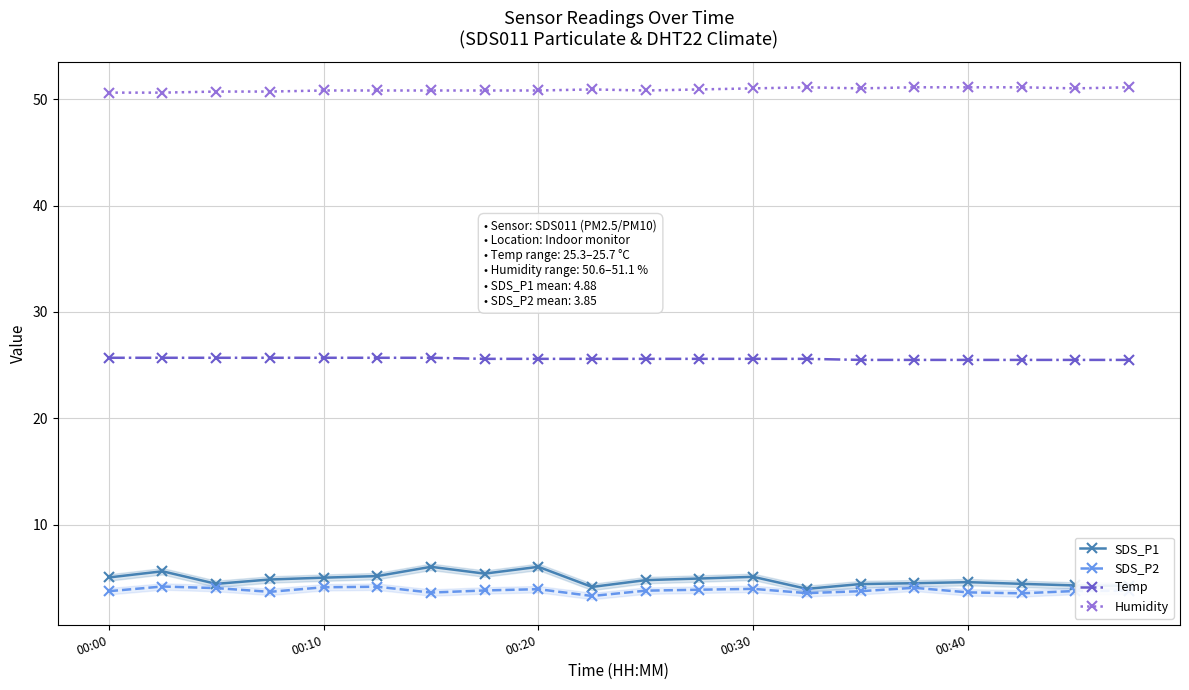

Which series has the largest total across all categories?

Humidity